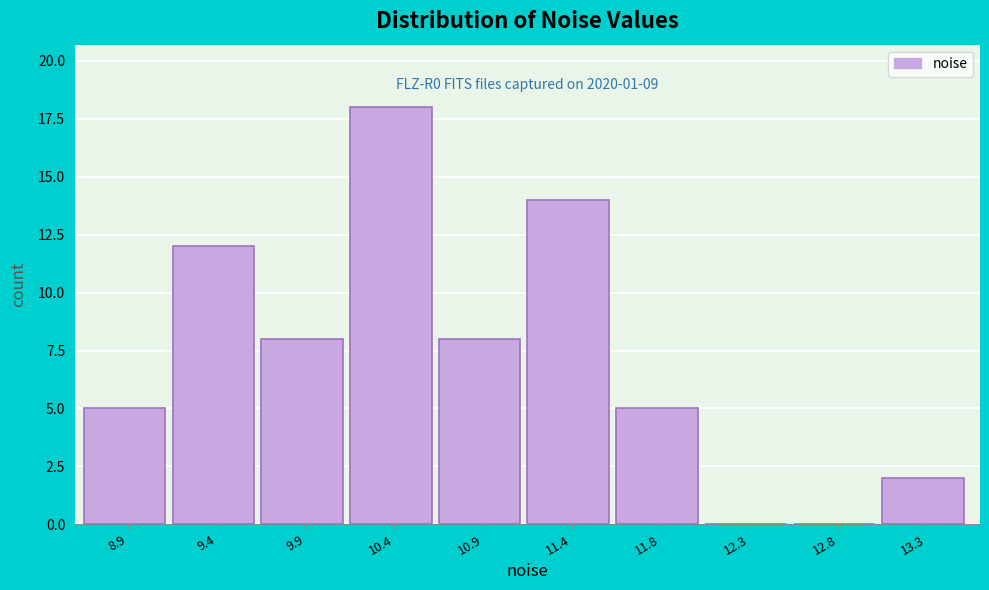

Reading left to right, list all the values displayed in this chart.

8.9=5	9.4=12	9.9=8	10.4=18	10.9=8	11.4=14	11.8=5	12.3=0	12.8=0	13.3=2